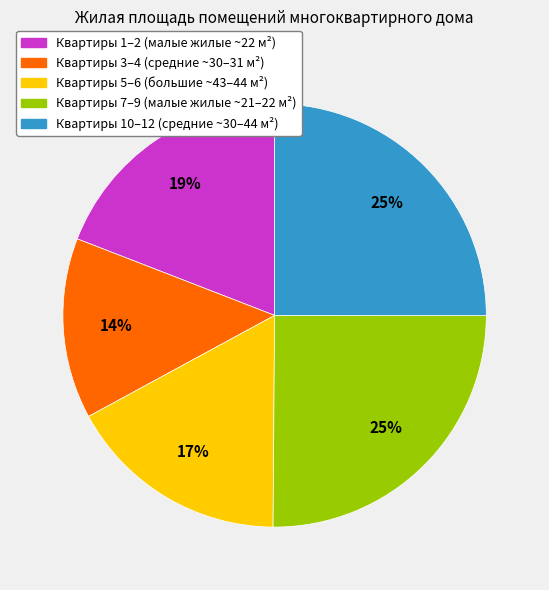

To the nearest percent, what is the difference between the largest and smallest slice percentages?

11%